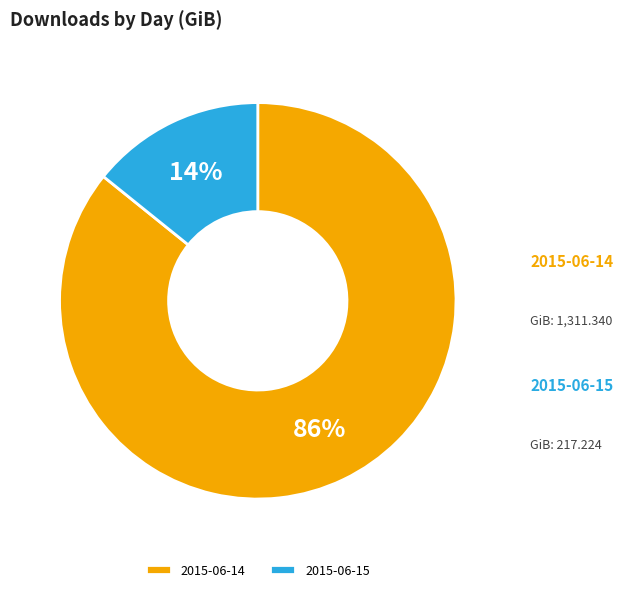

How many segments does this pie chart have?

2